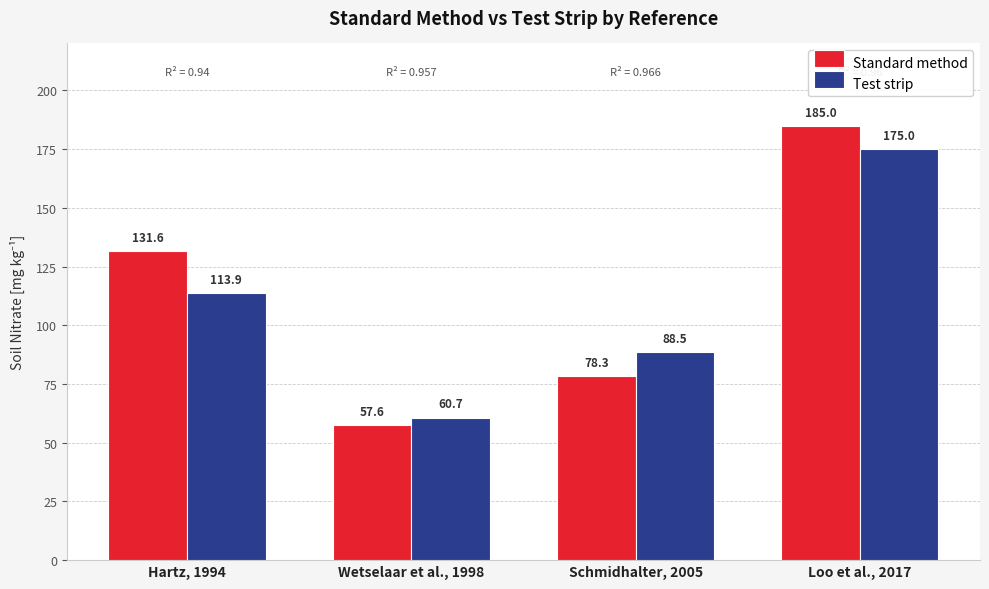

Reading left to right, what are all the values shown in this chart?

Standard method: 131.6	57.6	78.3	185.0
Test strip: 113.9	60.7	88.5	175.0